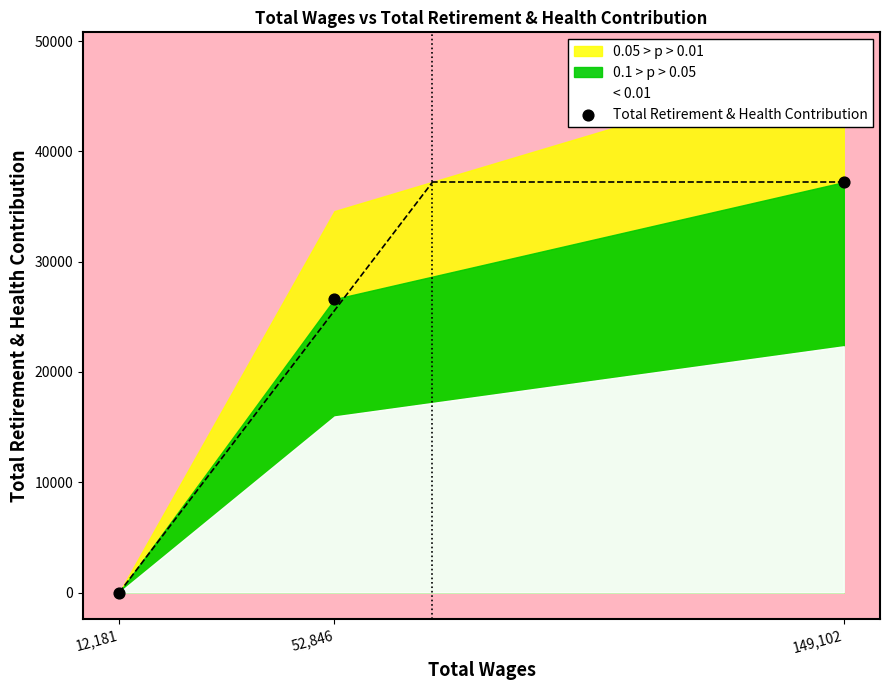

What Y value in the scatter plot is closest to 18604?

26601